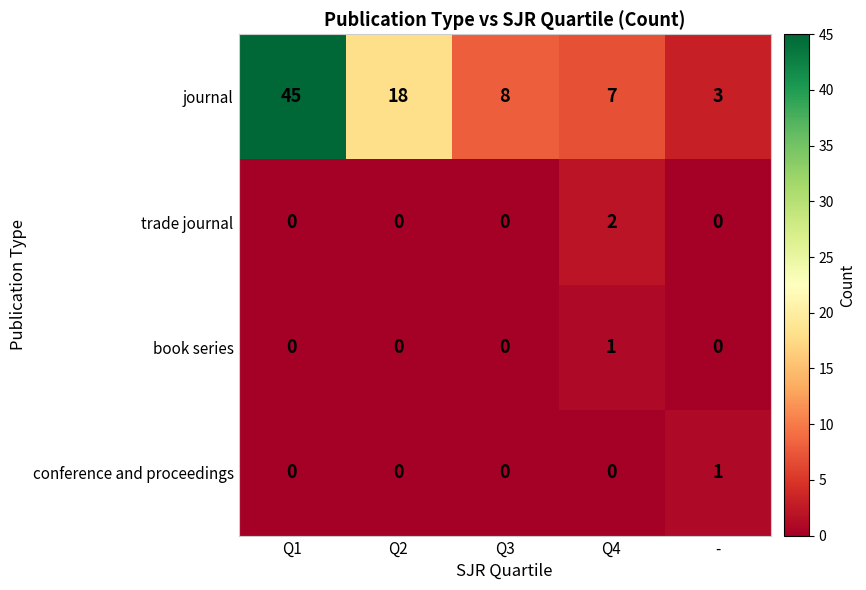

How many categories are shown in the chart?

5